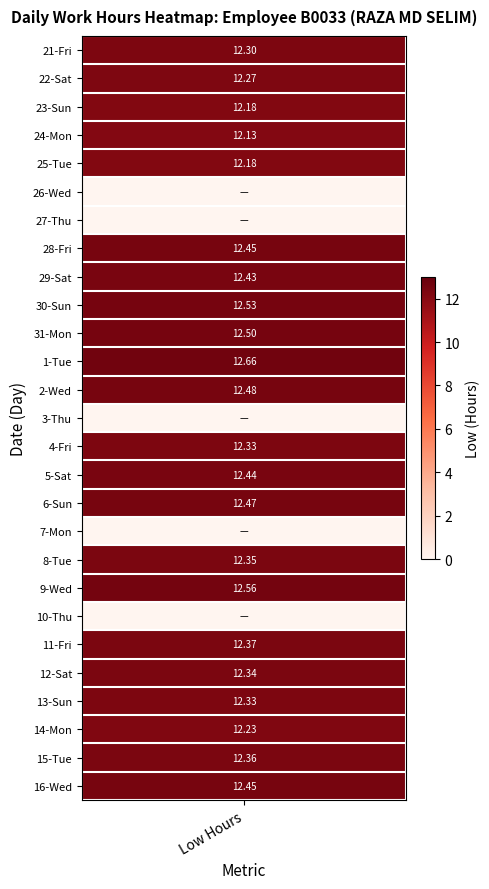

Is it true that the value at 12 is 21.1?

False